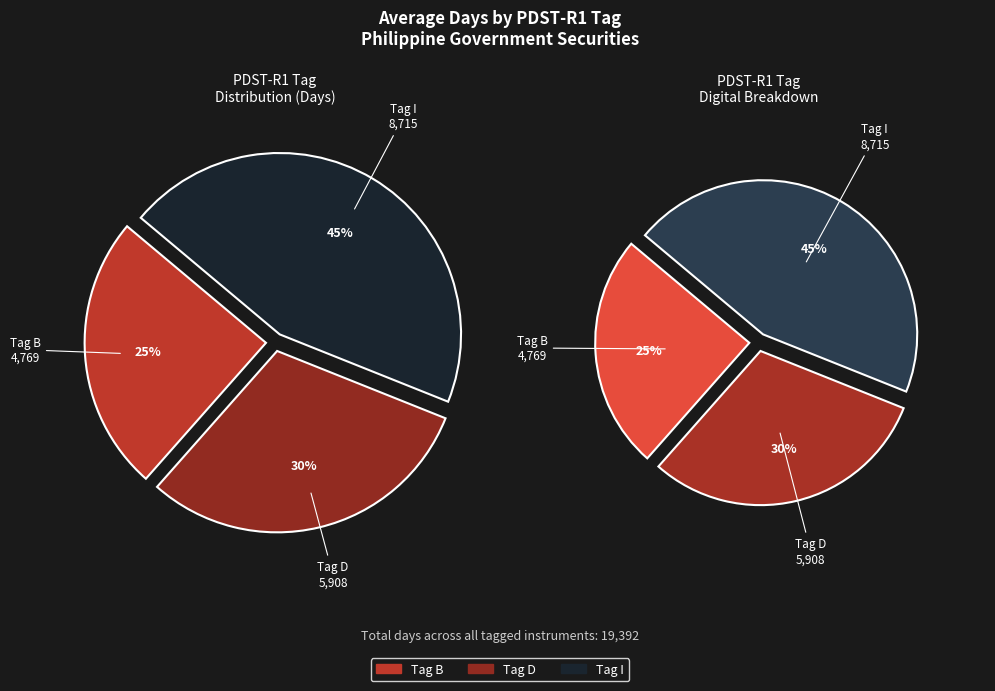

The 8 slice represents 7% of the pie. True or false?

False